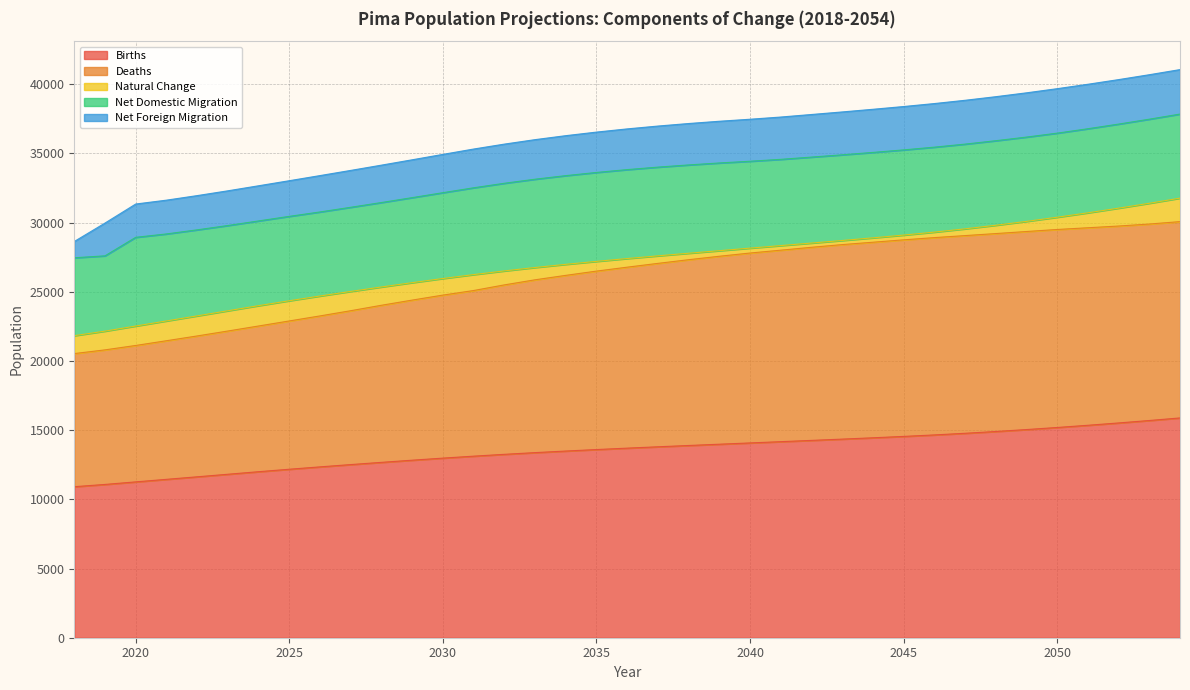

True or false: Net Foreign Migration has more than 1 interior local peaks.

False